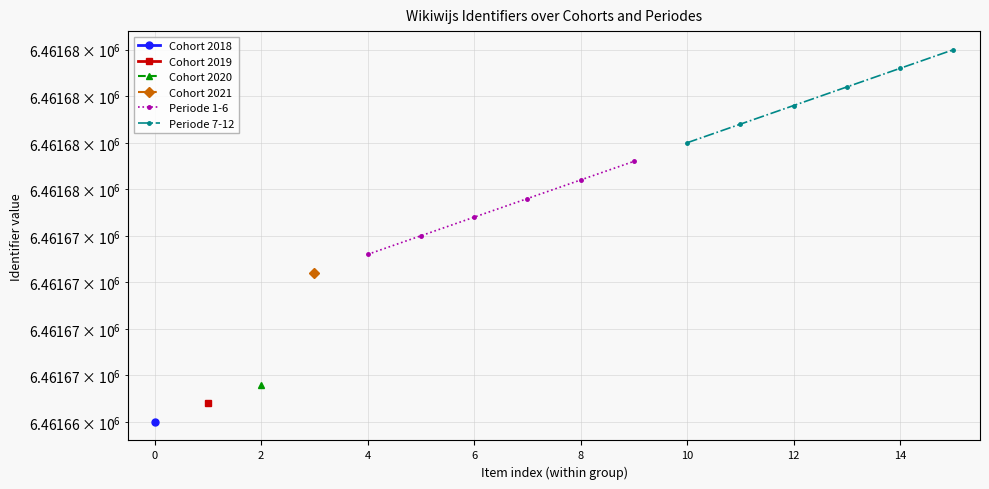

True or false: Periode 1-6 and Periode 7-12 intersect in this chart.

False